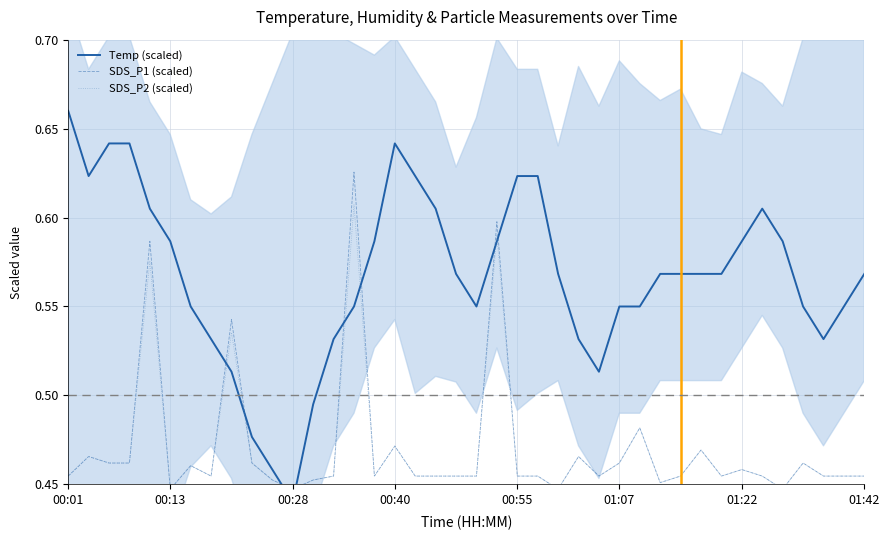

Is the value of SDS_P2 (scaled) at 32 greater than the value of SDS_P1 (scaled) at 00:01?

No